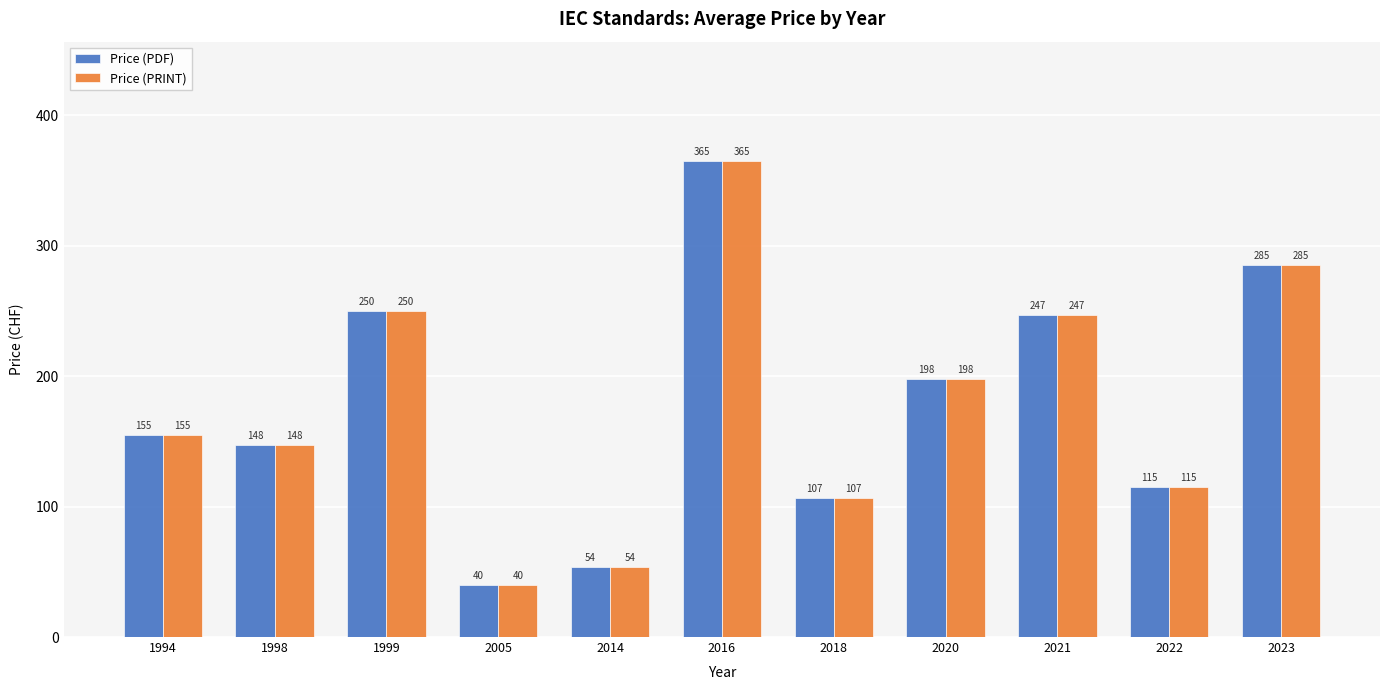

At how many categories does at least one series exceed 160?

5